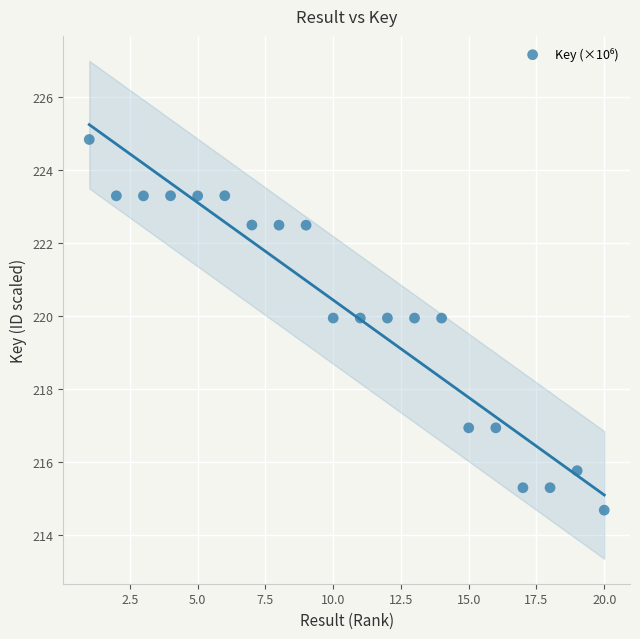

What is the range of X values (max minus min)?

19.0